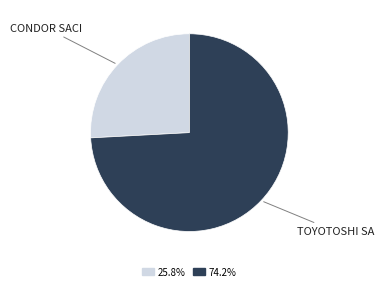

Is there any slice that represents more than half of the pie?

Yes